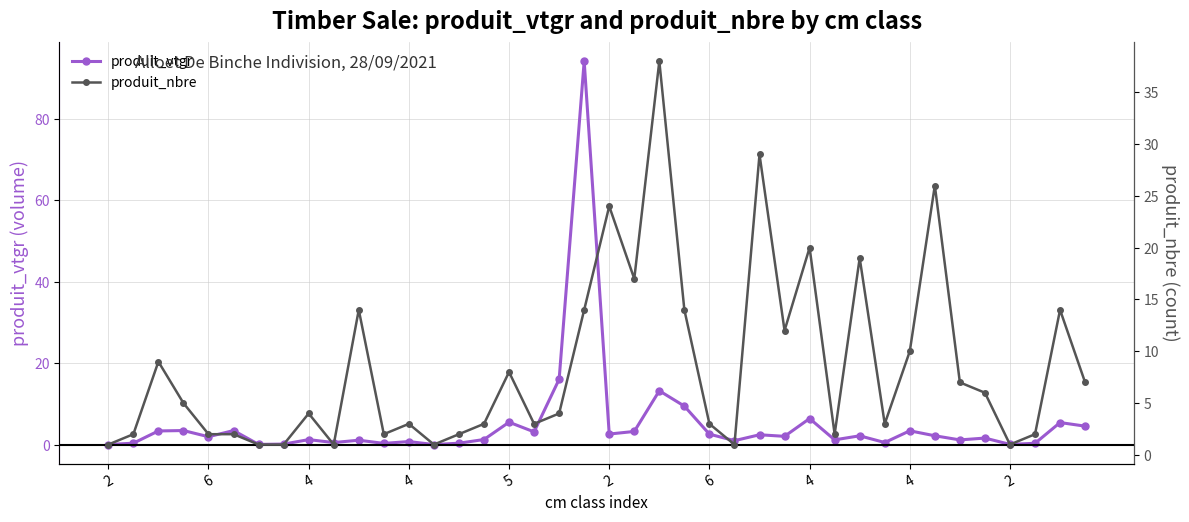

What is the minimum value shown in the chart?

0.1